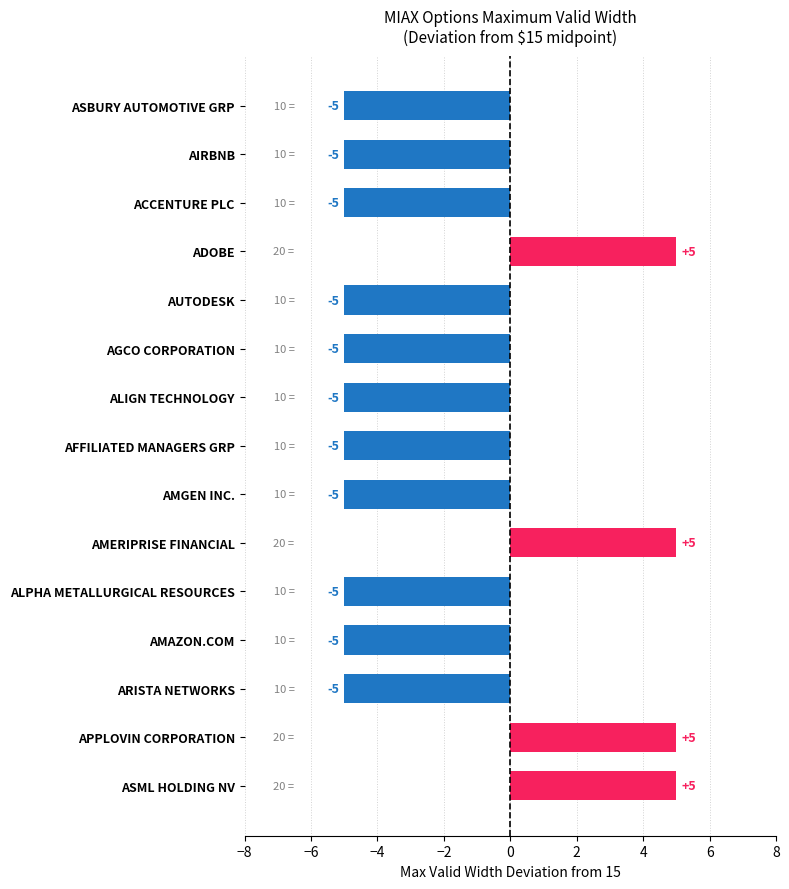

What is the maximum value shown in the chart?

5